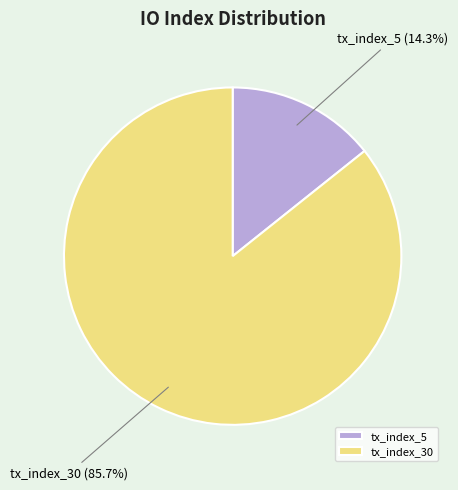

Combined, what portion of the pie is tx_index_5 and tx_index_30?

100.0%